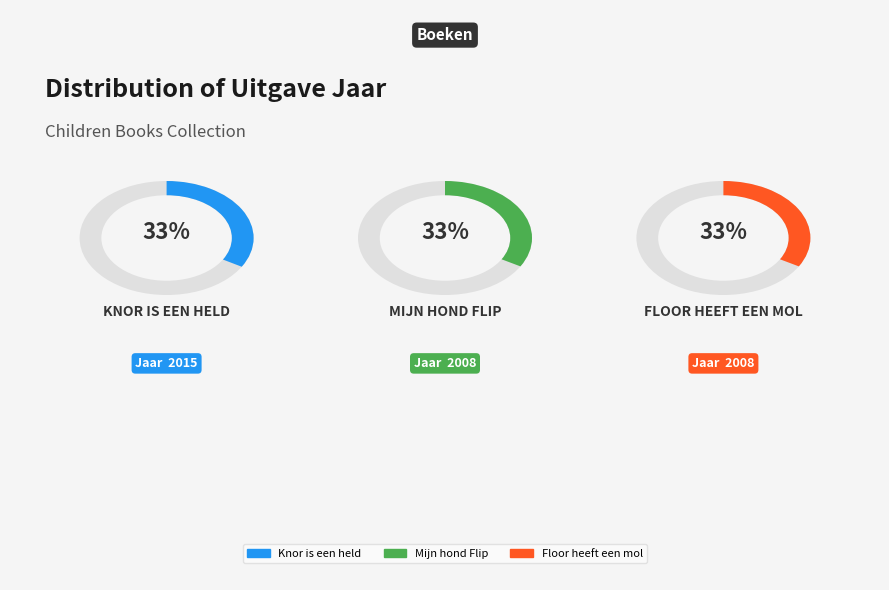

How many segments does this pie chart have?

3